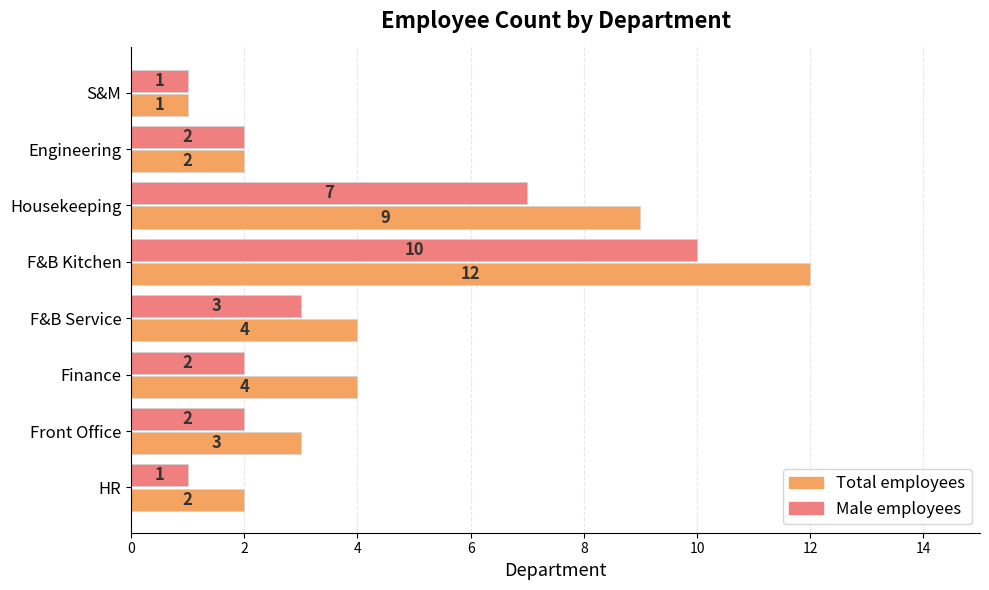

Count the Male employees values in the range 2 to 7.

5